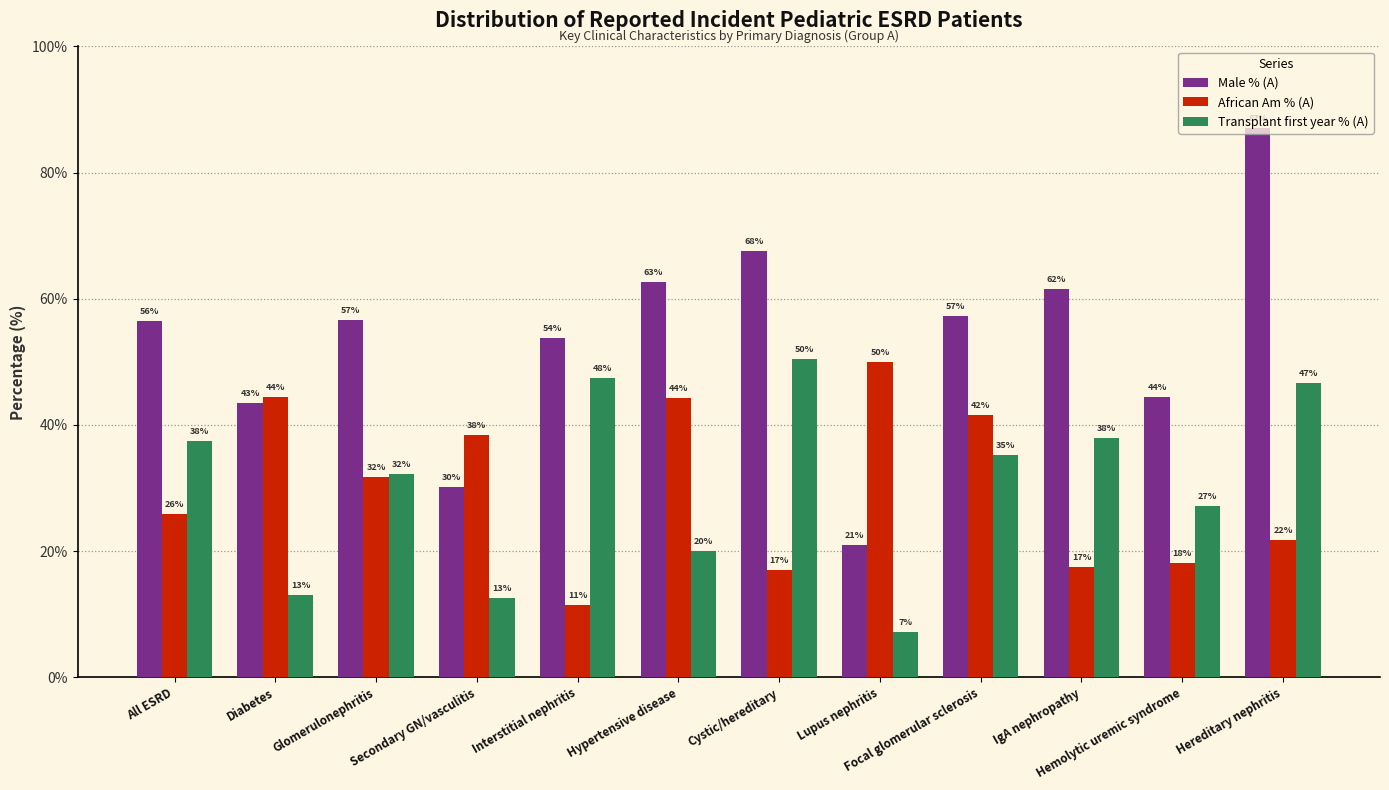

What are all the series names shown in the legend?

Male % (A), African Am % (A), Transplant first year % (A)